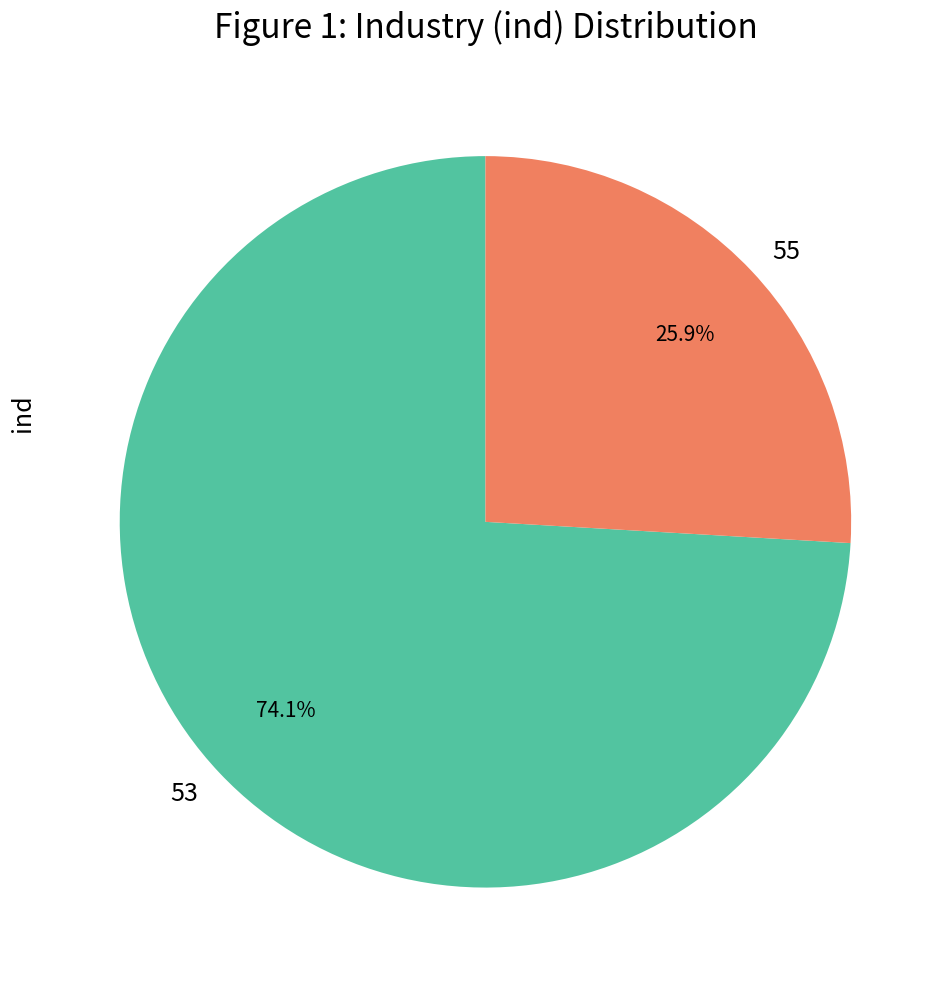

Which category accounts for the majority?

53